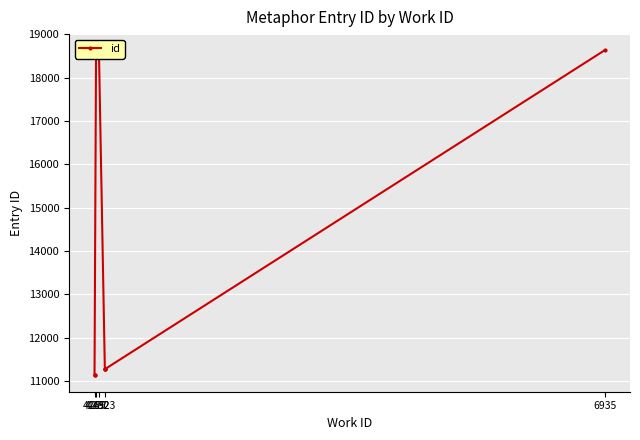

Where does the data first go above 18623?

4277